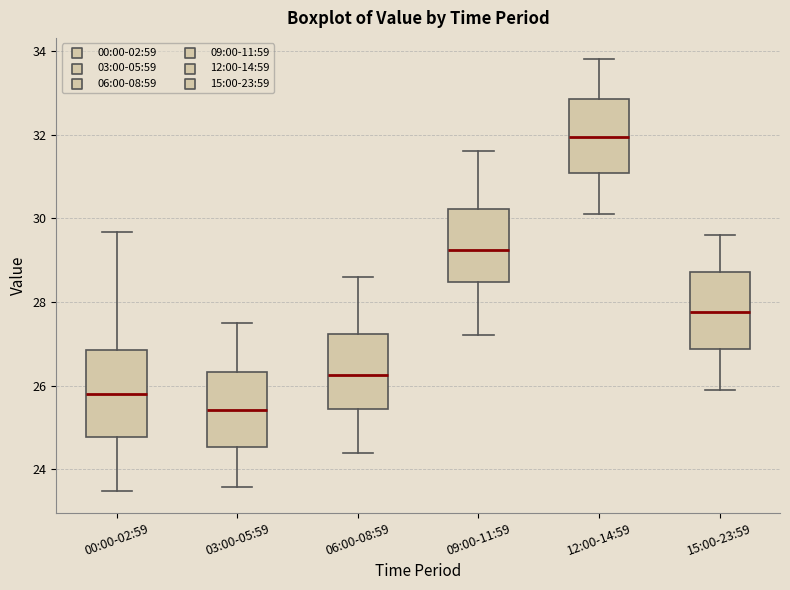

Reading left to right, read every box against the y-axis: the position of its median line, the range the box covers, and the ends of its whiskers. The values are not printed on the chart, so give them approximately, as read against the axis.

00:00-02:59: median 25.8, box 24.8 to 26.8, whiskers 23.4 to 29.6
03:00-05:59: median 25.4, box 24.6 to 26.4, whiskers 23.6 to 27.6
06:00-08:59: median 26.2, box 25.4 to 27.2, whiskers 24.4 to 28.6
09:00-11:59: median 29.2, box 28.4 to 30.2, whiskers 27.2 to 31.6
12:00-14:59: median 32.0, box 31.0 to 32.8, whiskers 30.2 to 33.8
15:00-23:59: median 27.8, box 26.8 to 28.8, whiskers 26.0 to 29.6